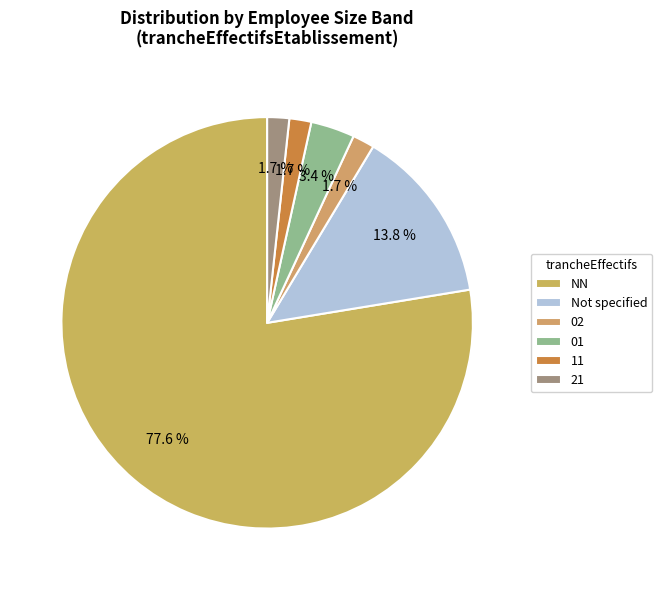

What portion of the pie excludes 02?

98.3%